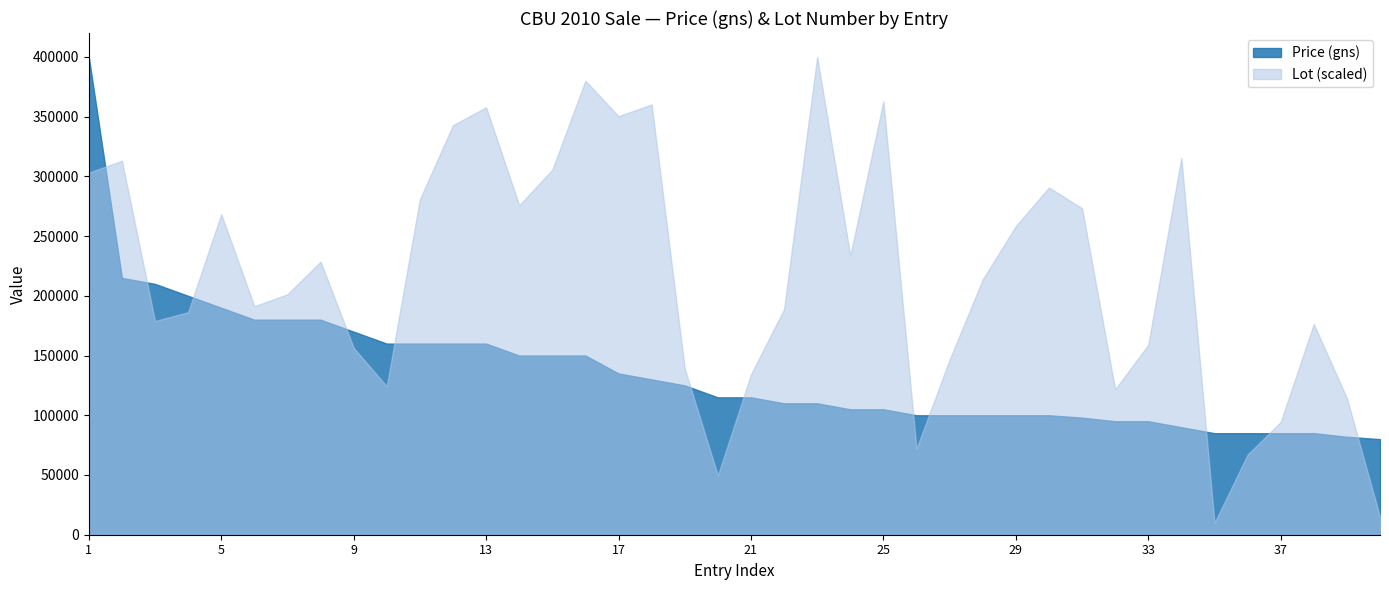

Count the number of data series in this chart.

2